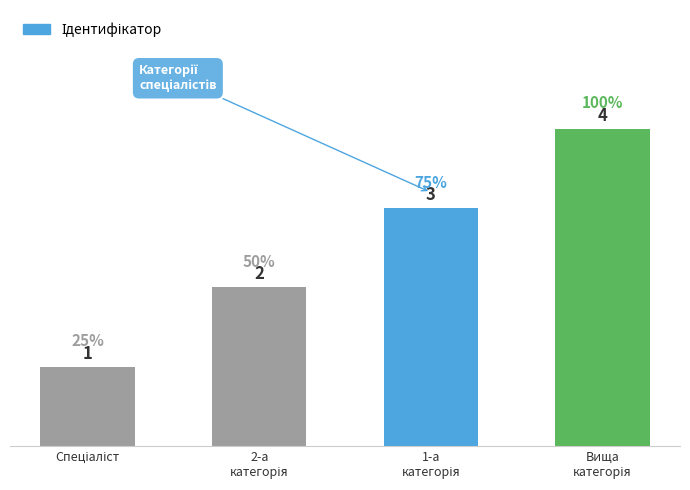

What is the smallest value displayed?

1